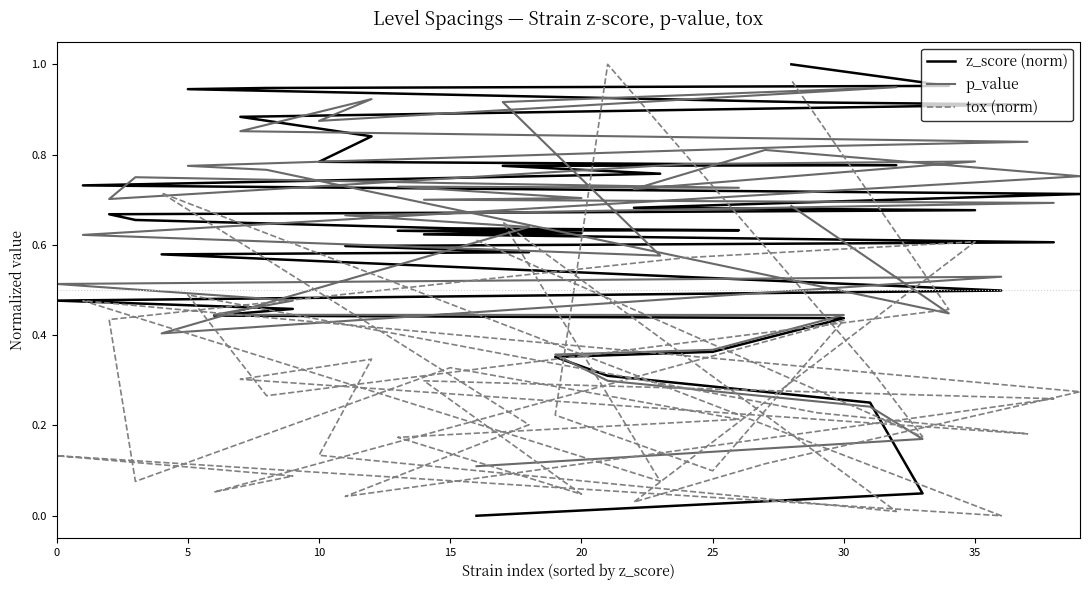

In tox (norm), how many points are lower than both neighbors (excluding endpoints)?

12